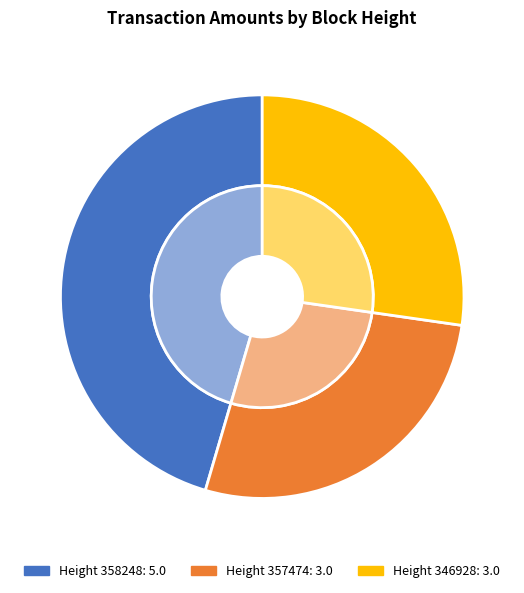

What is the largest slice in the pie chart?

358248